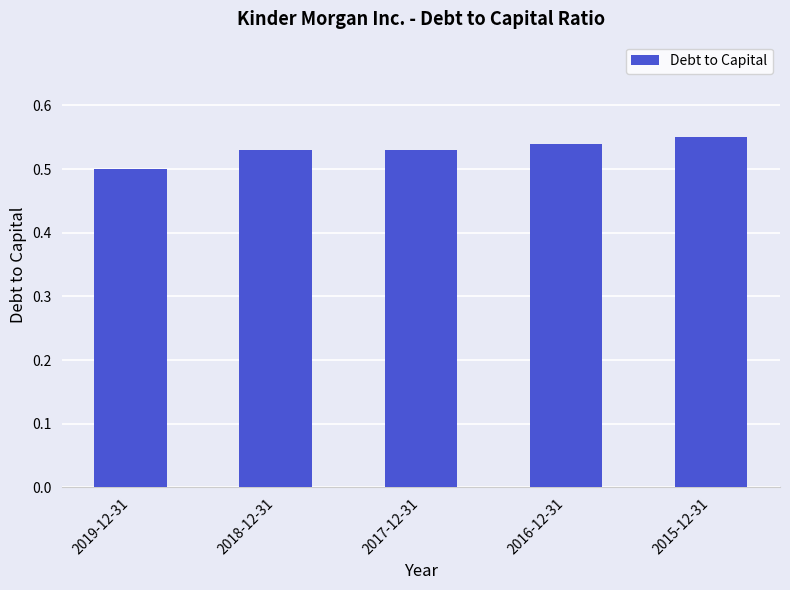

Which label corresponds to the smallest value in the chart?

2019-12-31